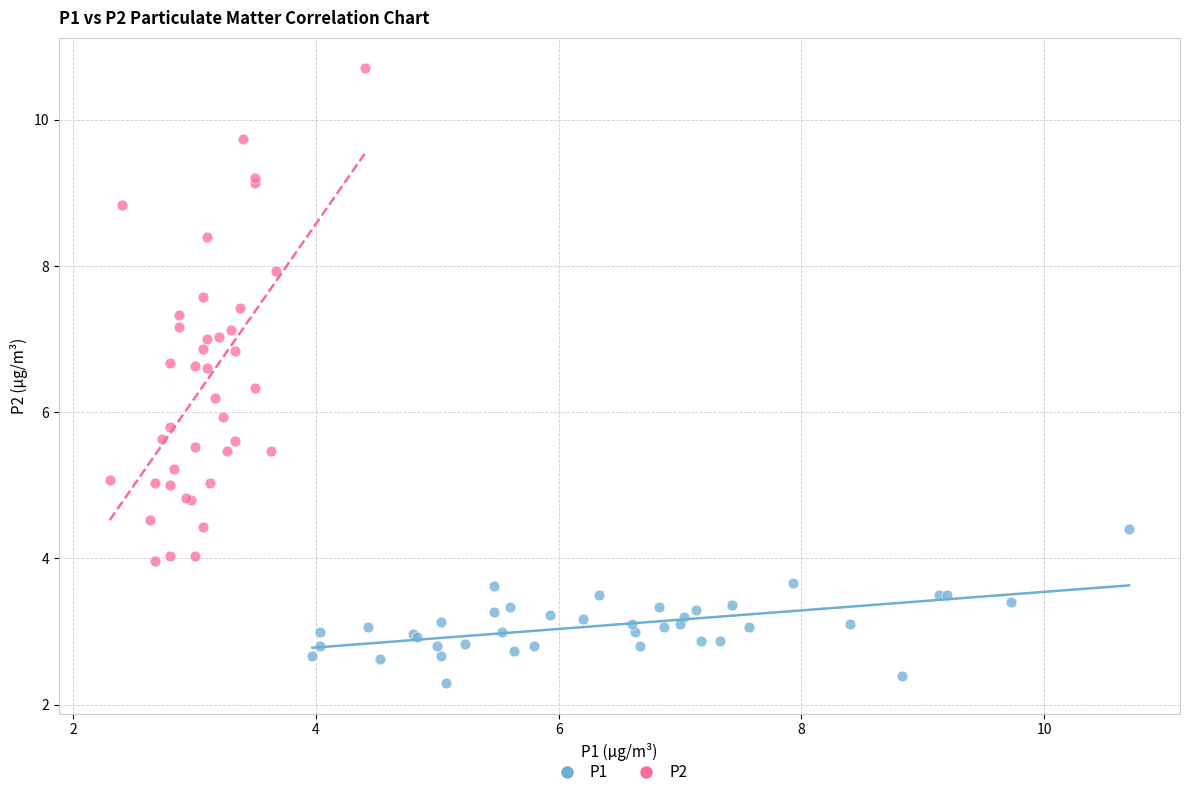

Which series has the widest spread of Y values?

P2